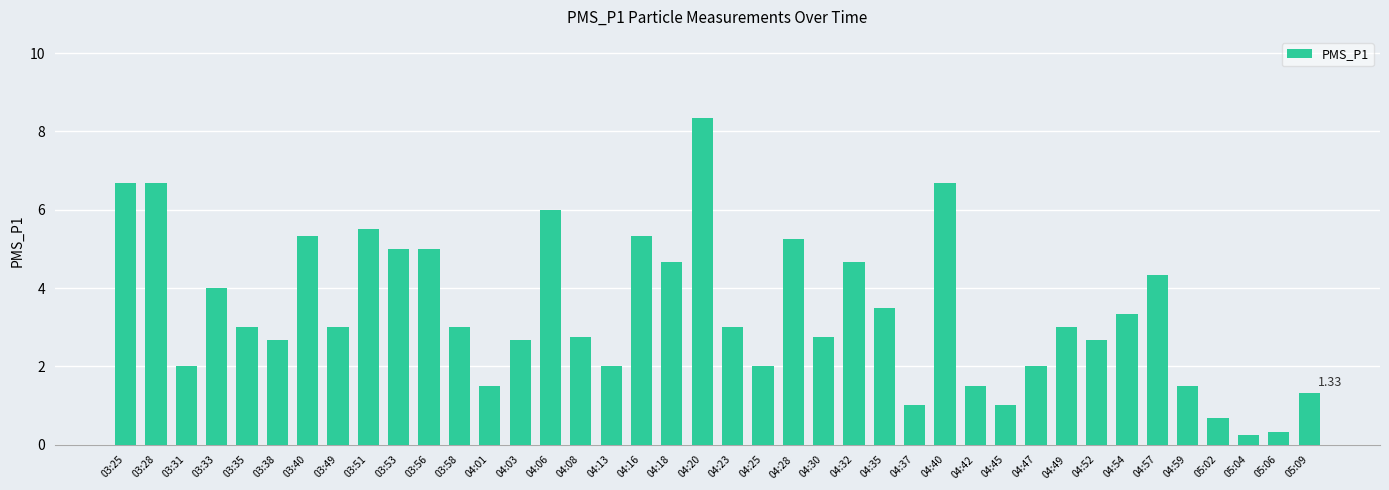

What is the difference between the maximum and second lowest values?

8.0